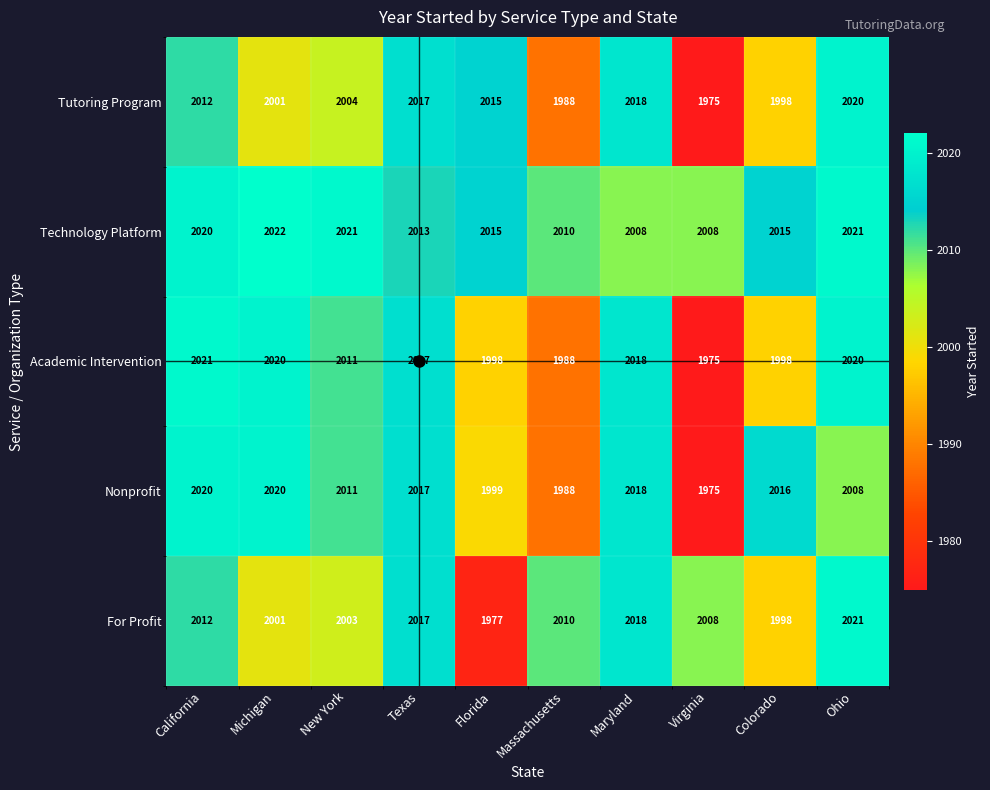

True or false: Technology Platform has a value of 2930 at Texas.

False